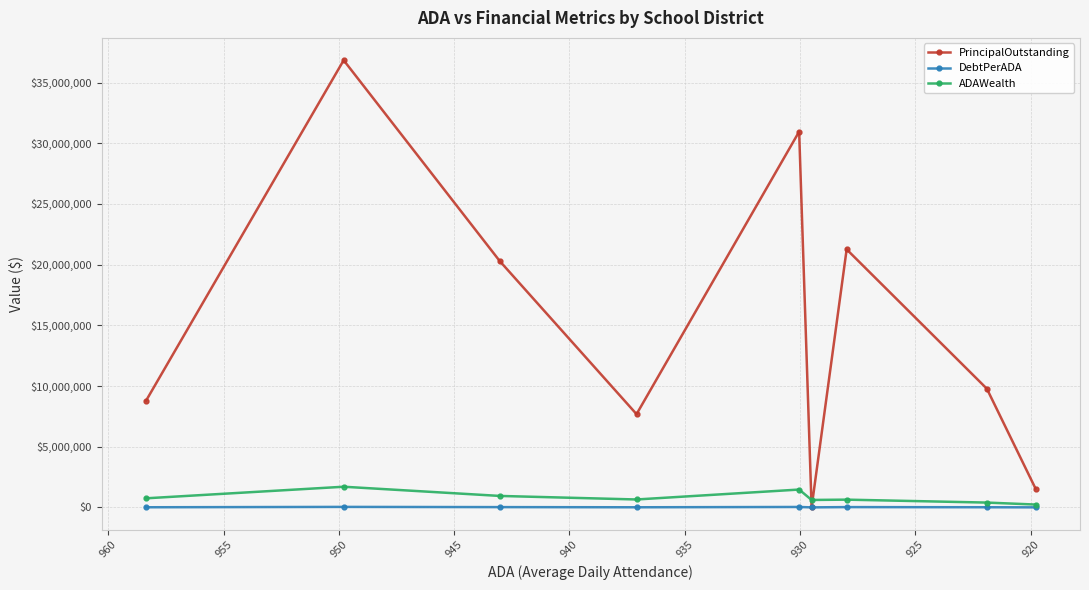

At which category does ADAWealth reach its first local peak?

920